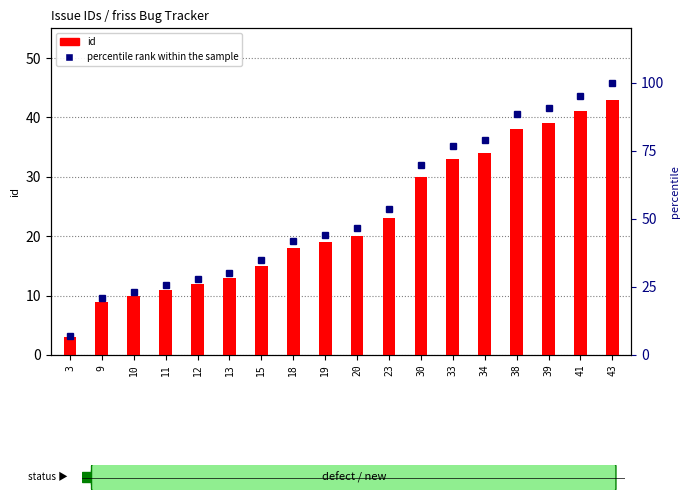

At which label is id closest to 23?

23